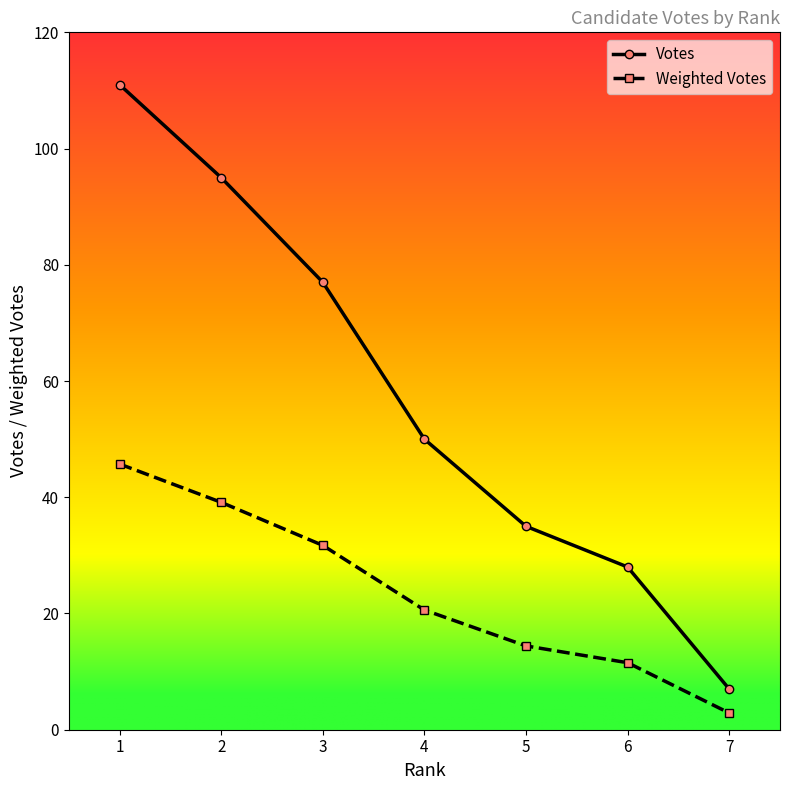

How many categories are shown in the chart?

7